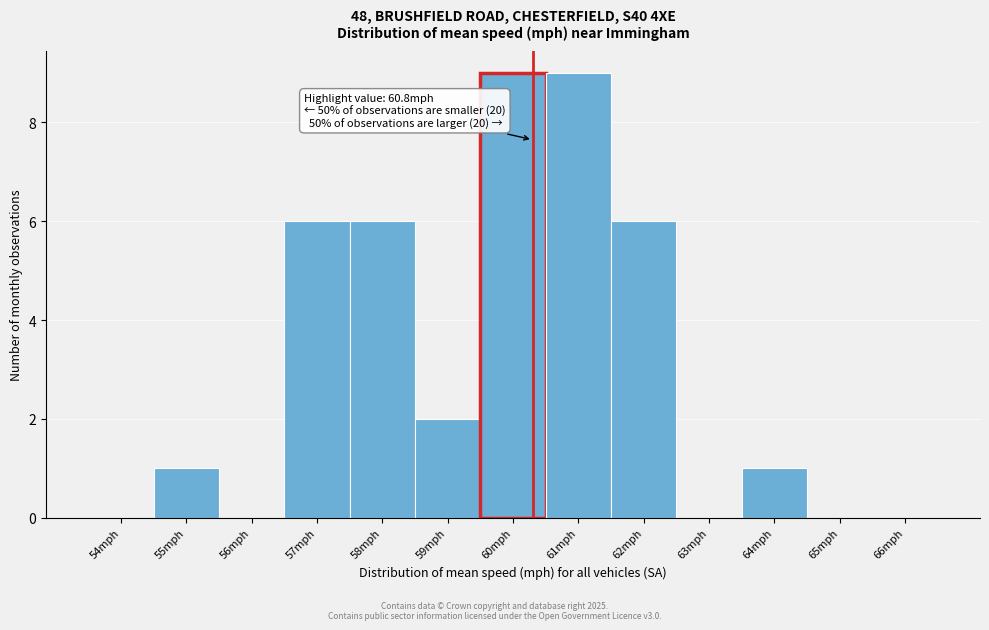

Reading left to right, transcribe all the data shown in this chart.

54mph=0	55mph=1	56mph=0	57mph=6	58mph=6	59mph=2	60mph=9	61mph=9	62mph=6	63mph=0	64mph=1	65mph=0	66mph=0